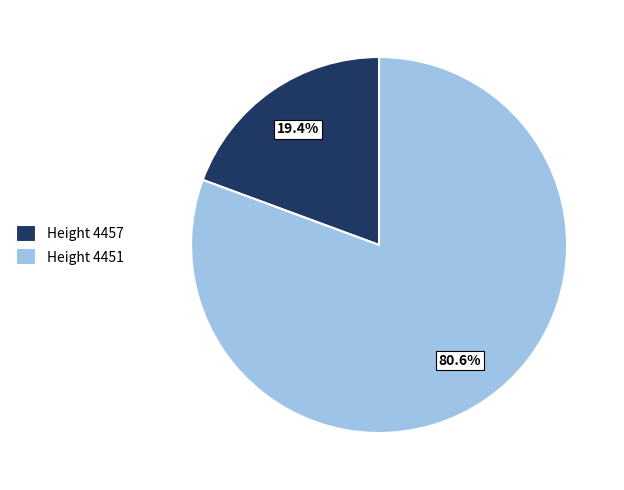

How many segments does this pie chart have?

2